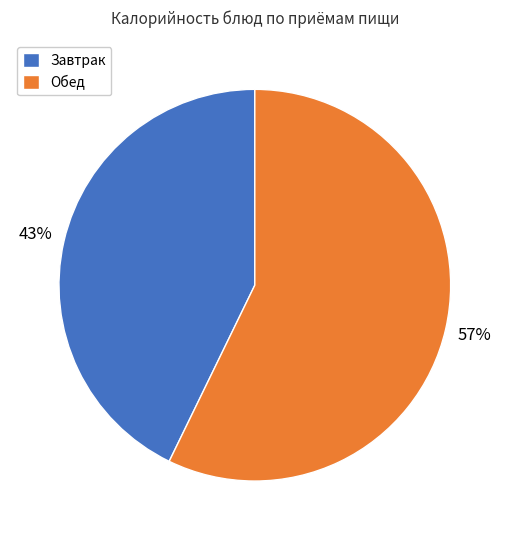

Is Завтрак the majority of the pie?

No